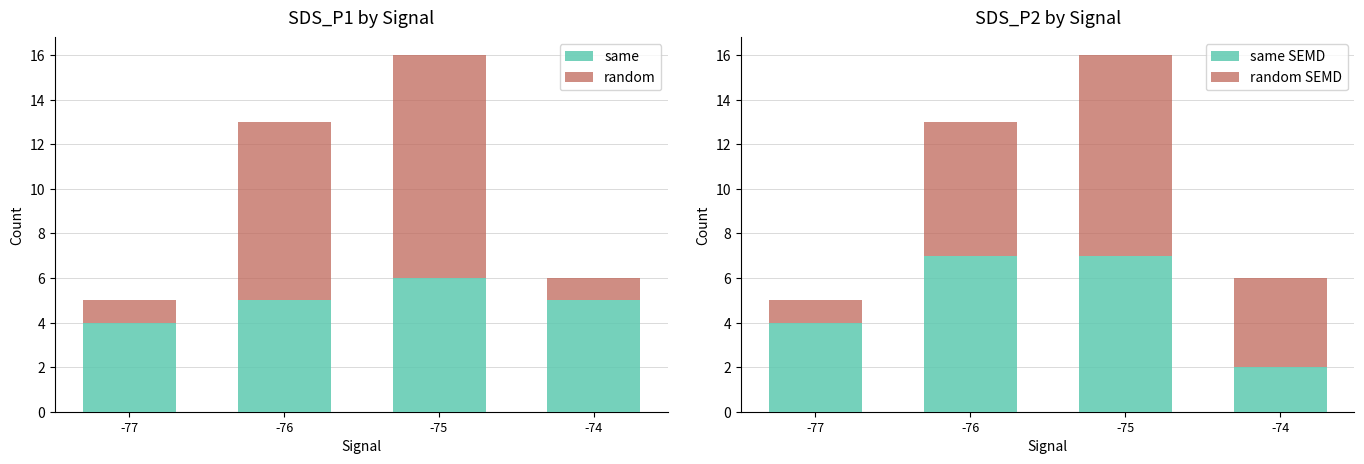

Is it true that random SEMD equals 6 at -76?

True